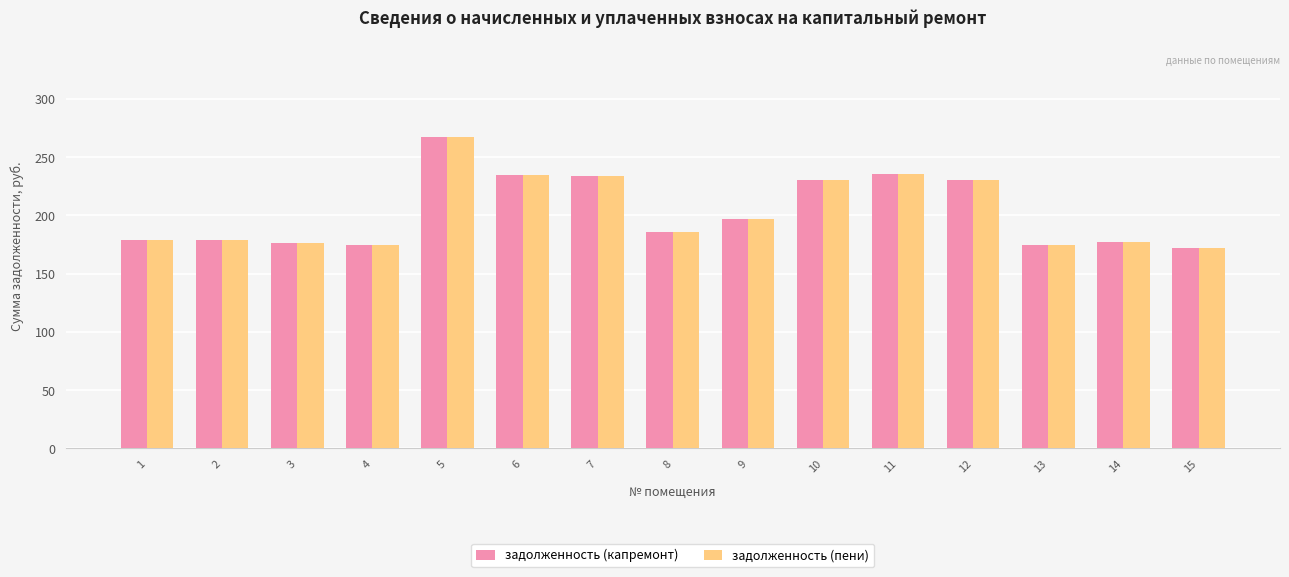

True or false: задолженность (капремонт) has a value of 235.6 at 11.

True